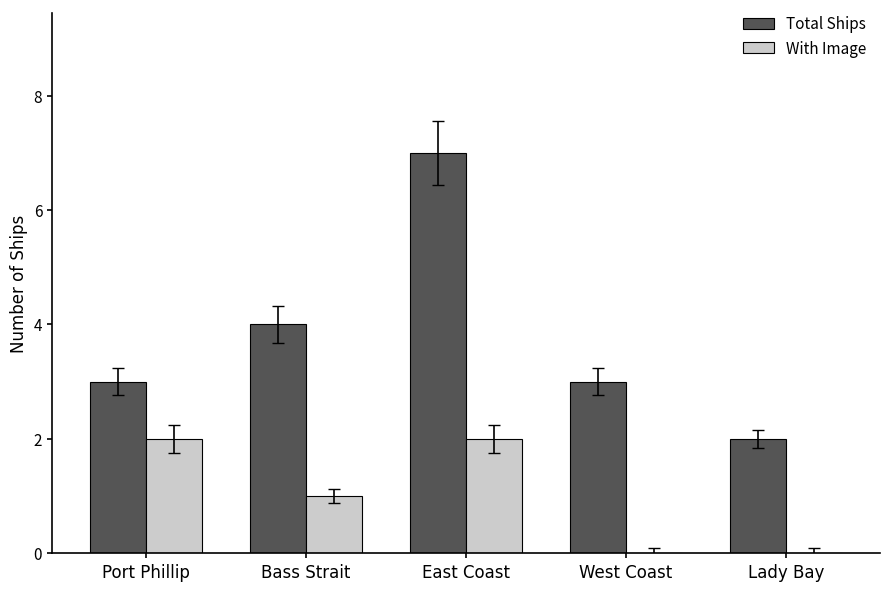

How many Total Ships values are between 3 and 4?

3